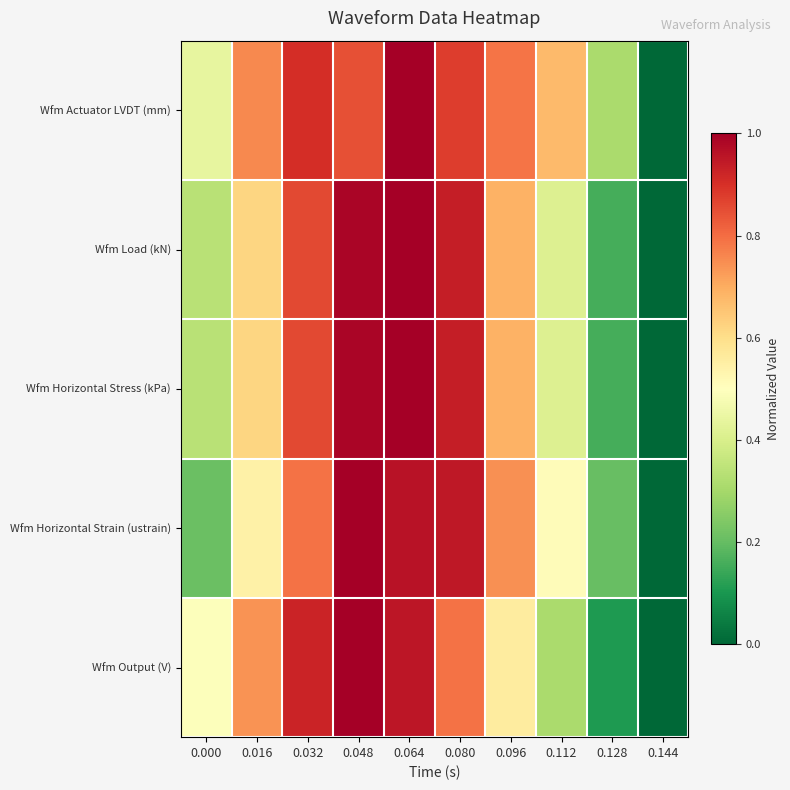

Reading right to left, list all the values displayed in this chart.

Wfm Actuator LVDT (mm): 0.144=0.0	0.128=0.3	0.112=0.7	0.096=0.8	0.080=0.9	0.064=1.0	0.048=0.8	0.032=0.9	0.016=0.8	0.000=0.4
Wfm Load (kN): 0.144=0.0	0.128=0.2	0.112=0.4	0.096=0.7	0.080=0.9	0.064=1.0	0.048=1.0	0.032=0.9	0.016=0.6	0.000=0.3
Wfm Horizontal Stress (kPa): 0.144=0.0	0.128=0.2	0.112=0.4	0.096=0.7	0.080=0.9	0.064=1.0	0.048=1.0	0.032=0.9	0.016=0.6	0.000=0.3
Wfm Horizontal Strain (ustrain): 0.144=0.0	0.128=0.2	0.112=0.5	0.096=0.7	0.080=0.9	0.064=1.0	0.048=1.0	0.032=0.8	0.016=0.5	0.000=0.2
Wfm Output (V): 0.144=0.0	0.128=0.1	0.112=0.3	0.096=0.6	0.080=0.8	0.064=1.0	0.048=1.0	0.032=0.9	0.016=0.7	0.000=0.5